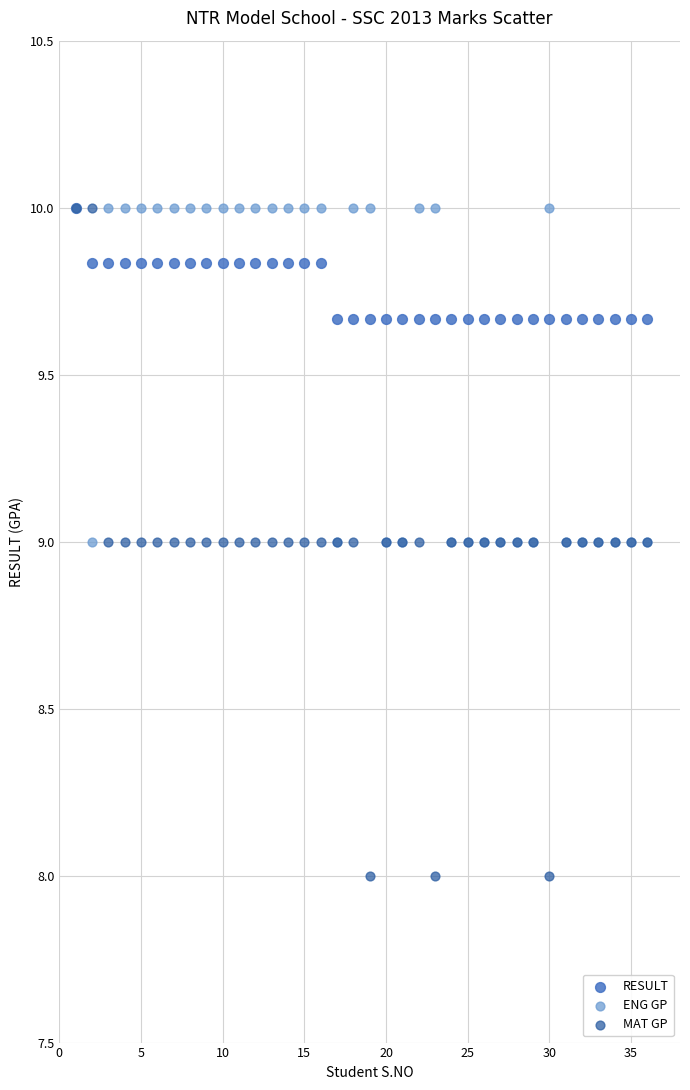

What are all the series names shown in the legend?

RESULT, ENG GP, MAT GP